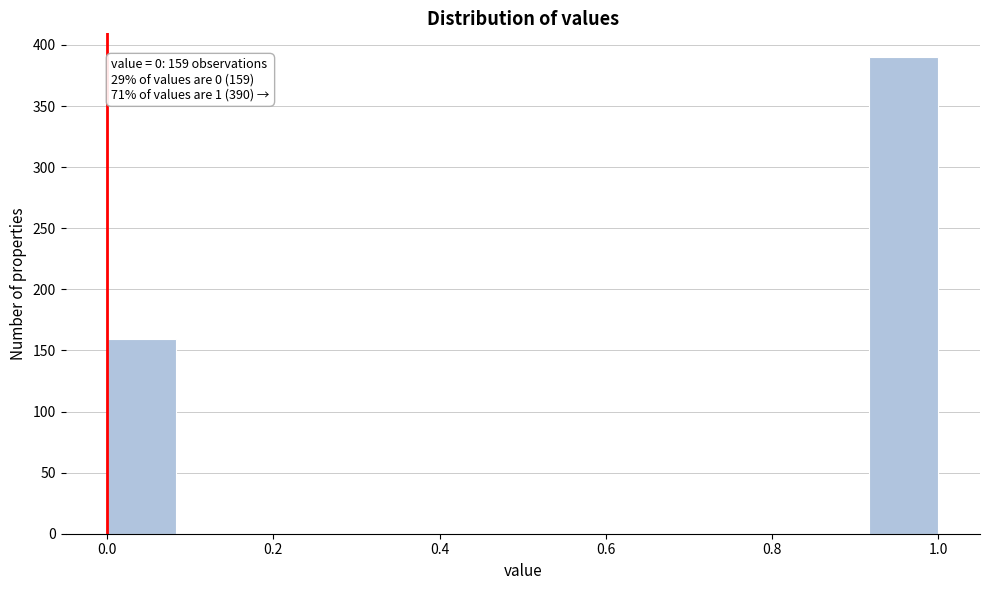

Which range on the x-axis has the tallest bar?

0.92 to 1.00